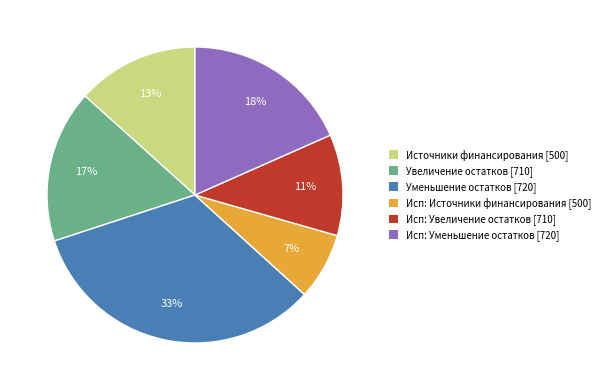

To the nearest percent, what is the difference between the largest and smallest slice percentages?

26%